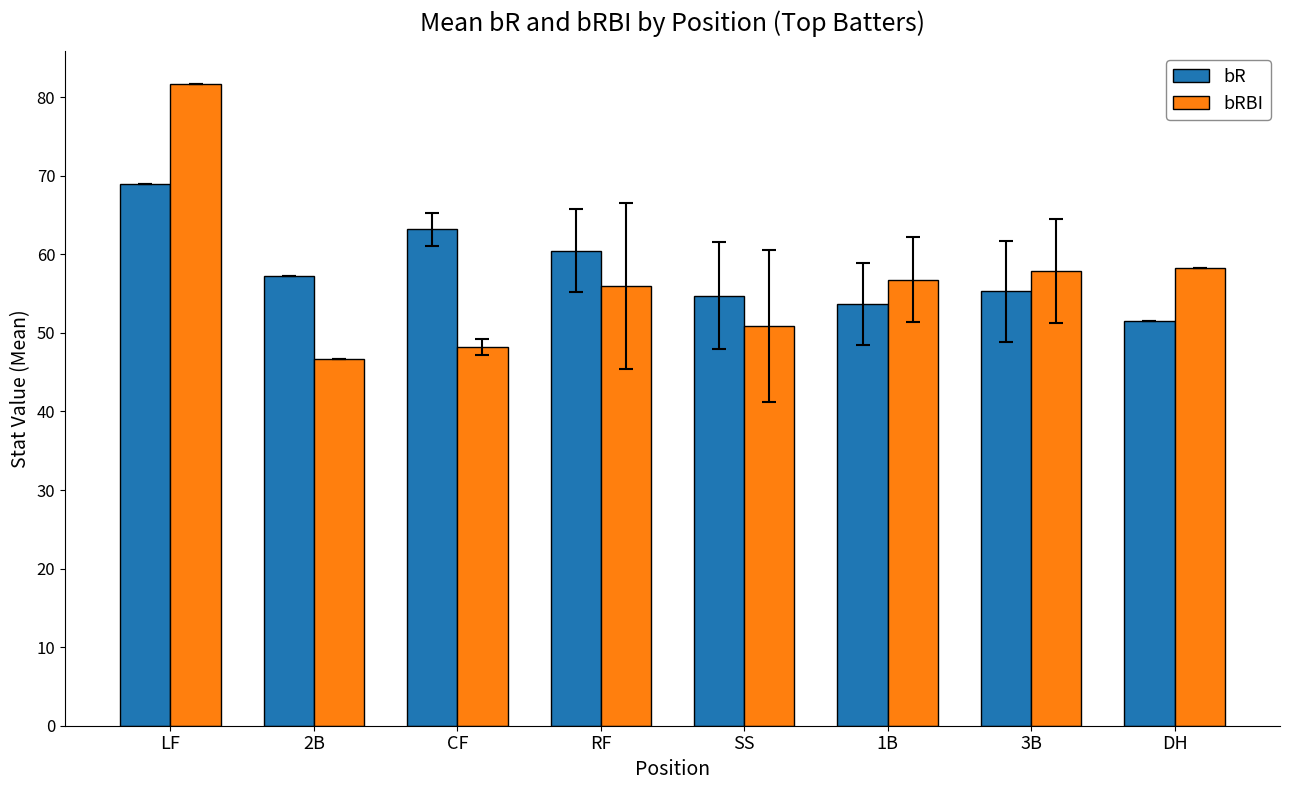

Which label corresponds to the smallest value in the chart?

2B